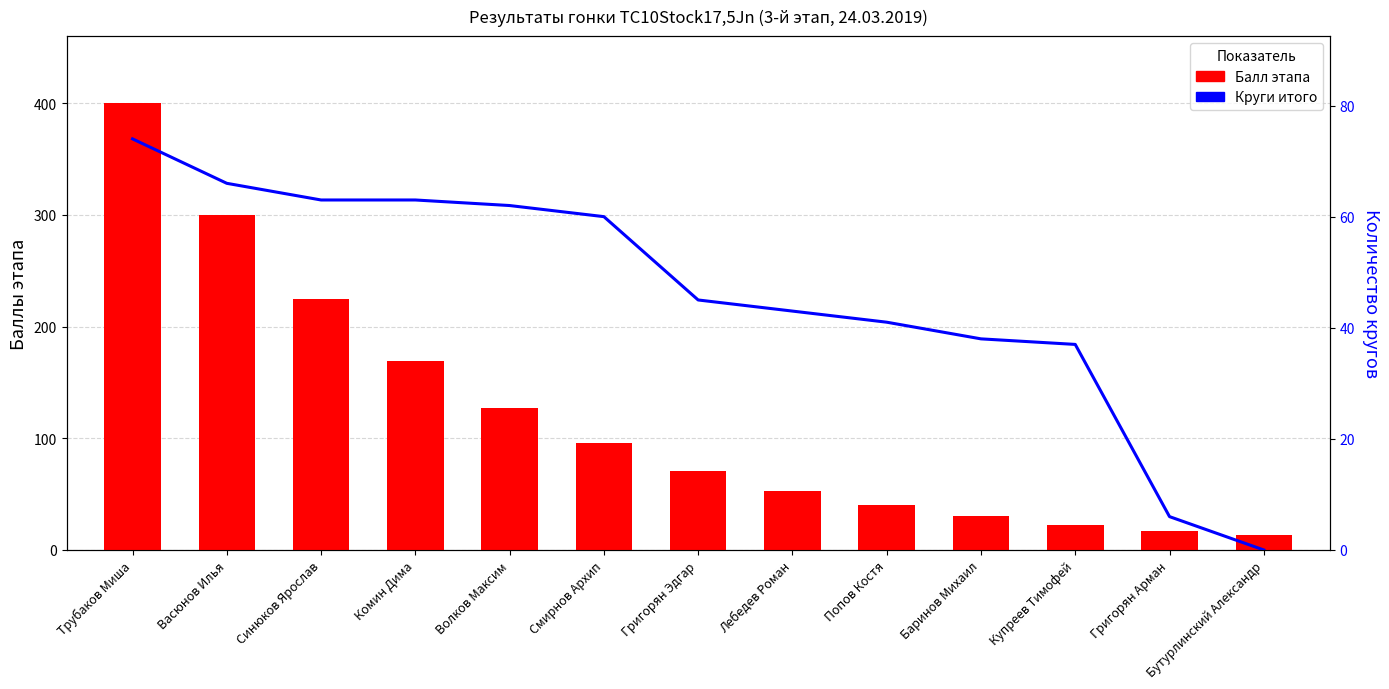

Reading left to right, extract all data points from this chart.

Балл этапа: Трубаков Миша=400	Васюнов Илья=300	Синюков Ярослав=225	Комин Дима=169	Волков Максим=127	Смирнов Архип=96	Григорян Эдгар=71	Лебедев Роман=53	Попов Костя=40	Баринов Михаил=30	Купреев Тимофей=22	Григорян Арман=17	Бутурлинский Александр=13
Круги итого: Трубаков Миша=74	Васюнов Илья=66	Синюков Ярослав=63	Комин Дима=63	Волков Максим=62	Смирнов Архип=60	Григорян Эдгар=45	Лебедев Роман=43	Попов Костя=41	Баринов Михаил=38	Купреев Тимофей=37	Григорян Арман=6	Бутурлинский Александр=0